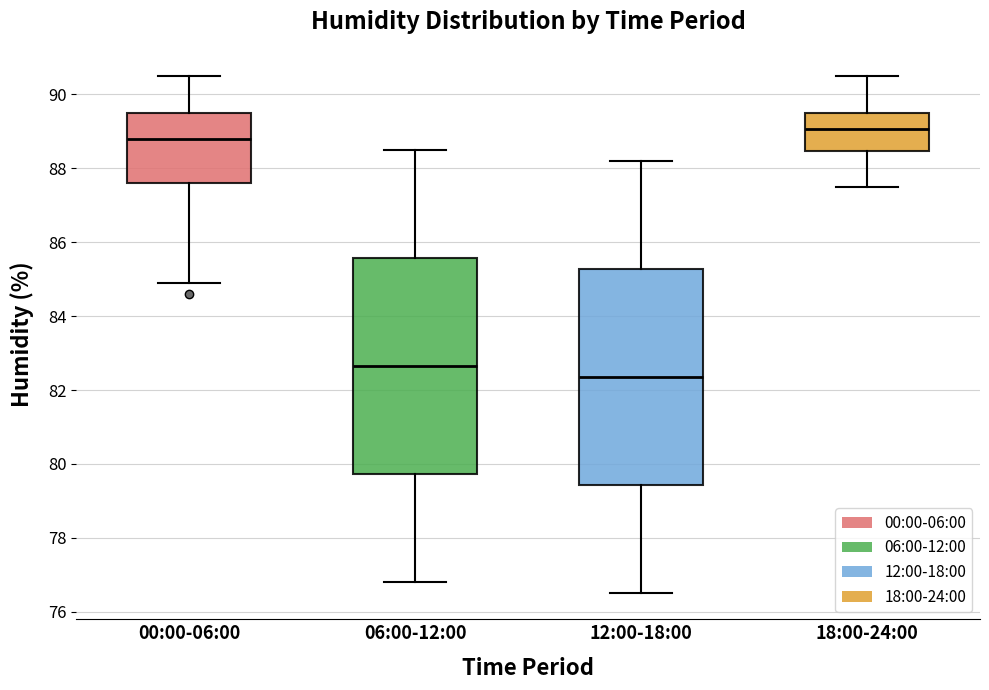

Reading left to right, transcribe this box plot: for each box, give where its median line is, the range the box spans, and where its two whiskers end, as read against the y-axis. The values are not printed on the chart, so give them approximately, as read against the axis.

00:00-06:00: median 88.8, box 87.6 to 89.6, whiskers 85.0 to 90.6
06:00-12:00: median 82.6, box 79.8 to 85.6, whiskers 76.8 to 88.6
12:00-18:00: median 82.4, box 79.4 to 85.2, whiskers 76.6 to 88.2
18:00-24:00: median 89.0, box 88.4 to 89.6, whiskers 87.6 to 90.6